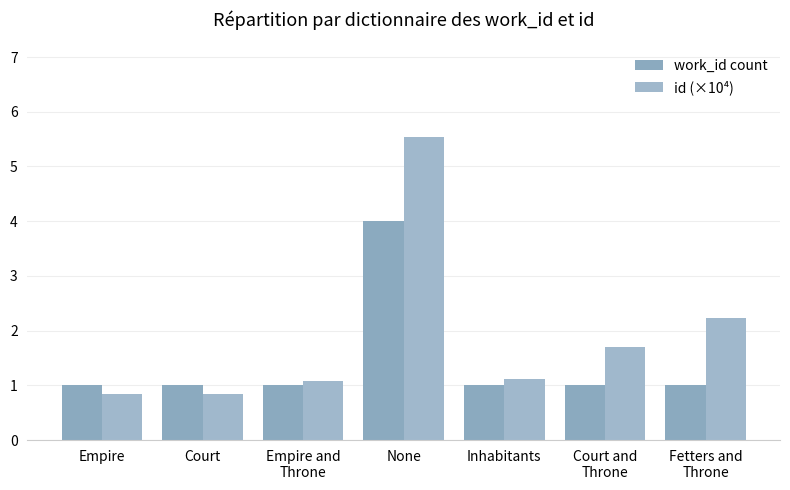

How many bars are there in each group?

2